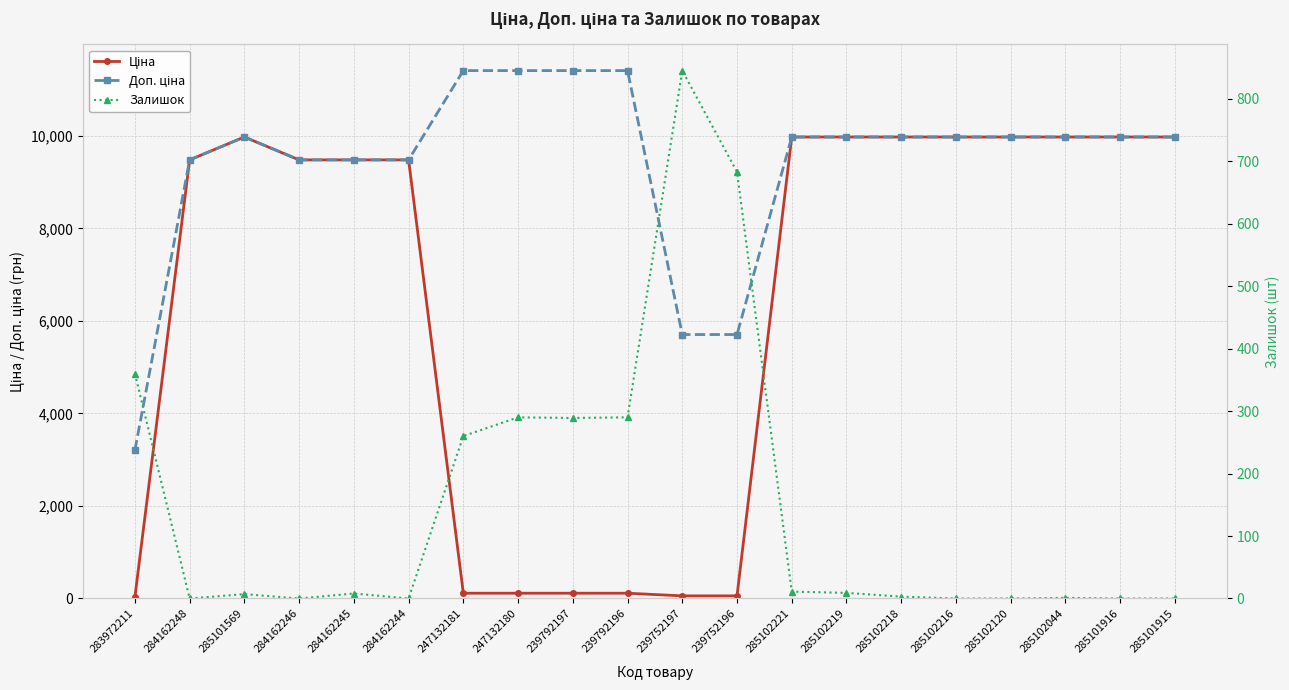

In Доп. ціна, how many points are higher than both neighbors (excluding endpoints)?

1